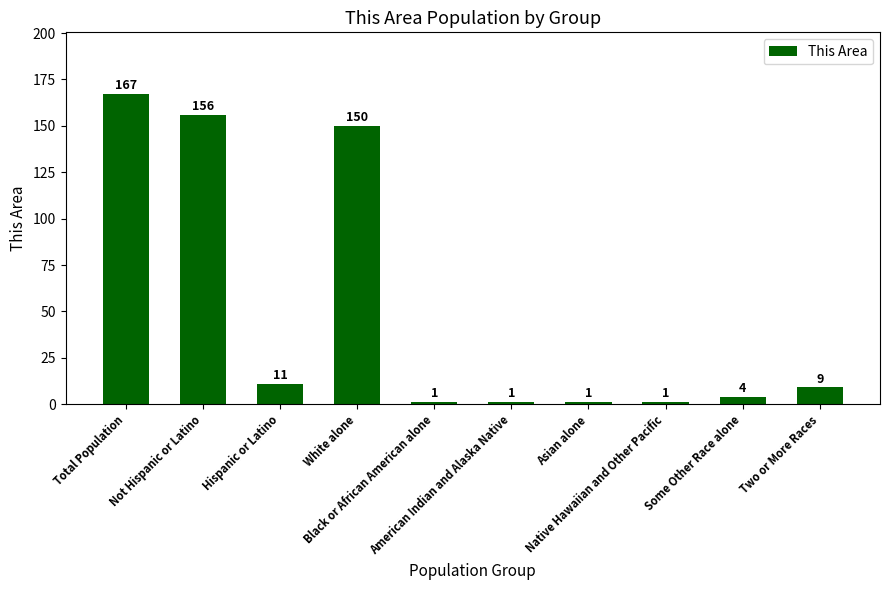

Reading left to right, transcribe all the data shown in this chart.

Total Population=167	Not Hispanic or Latino=156	Hispanic or Latino=11	White alone=150	Black or African American alone=1	American Indian and Alaska Native=1	Asian alone=1	Native Hawaiian and Other Pacific=1	Some Other Race alone=4	Two or More Races=9